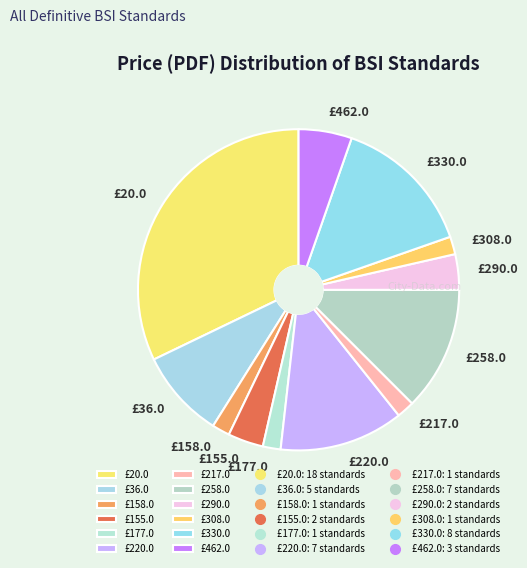

Which has a higher value, £20.0 or £158.0?

£20.0